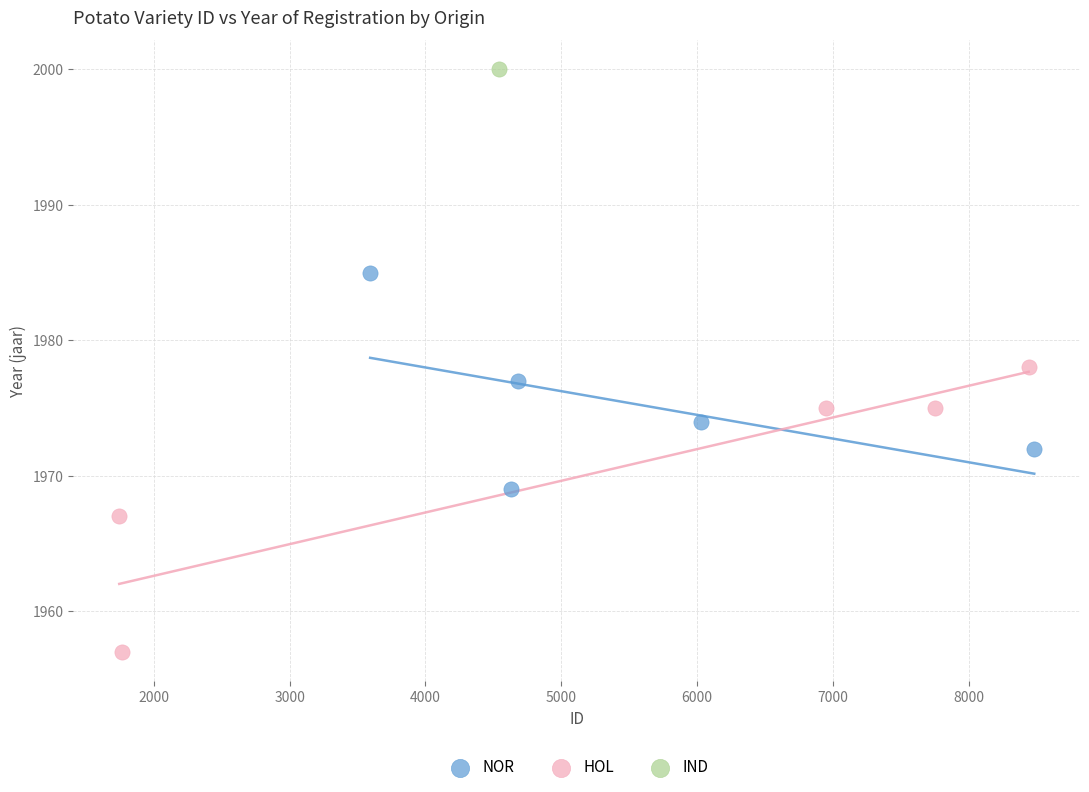

Which series reaches the minimum Y coordinate?

HOL